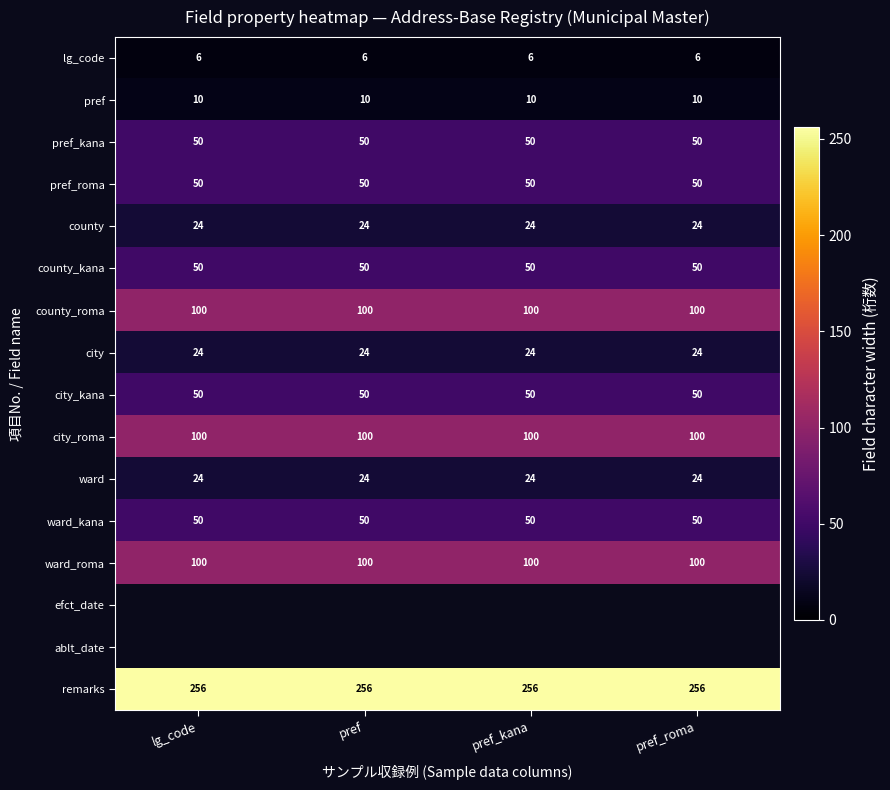

What is the greatest value displayed?

256